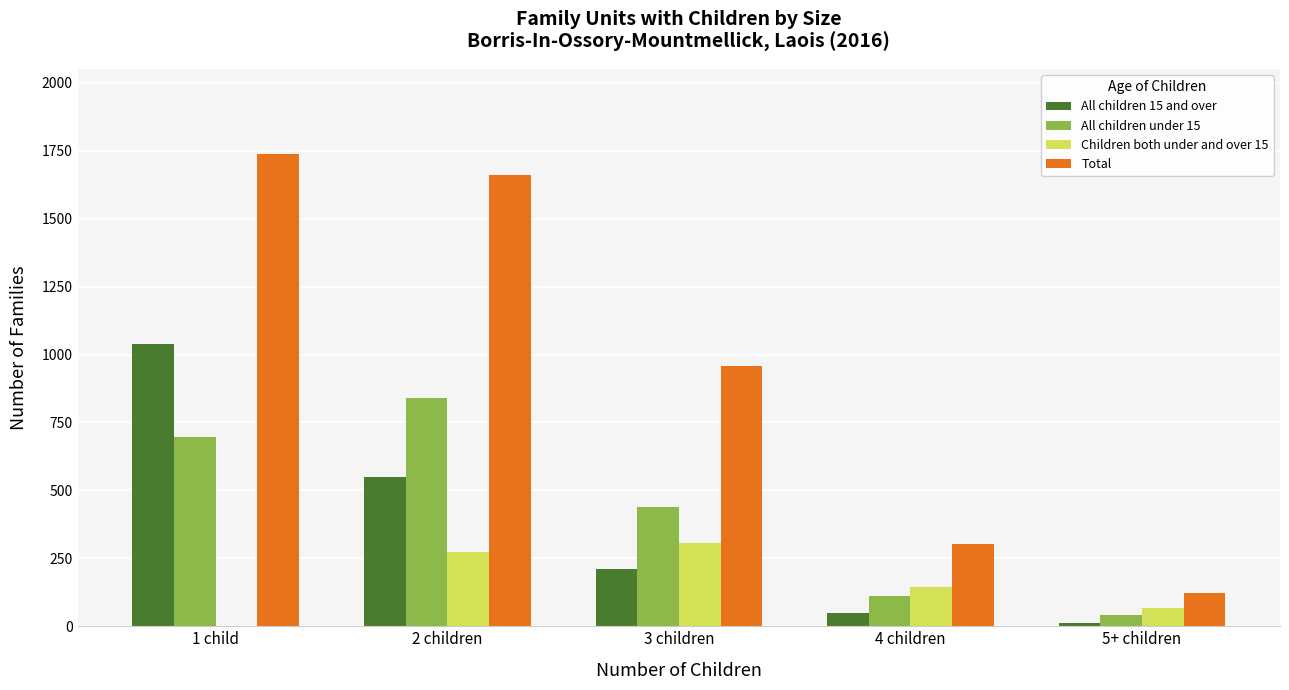

Reading left to right, what are all the values shown in this chart?

All children 15 and over: 1040	548	209	47	13
All children under 15: 698	841	439	112	41
Children both under and over 15: 0	272	308	145	69
Total: 1738	1661	956	304	123